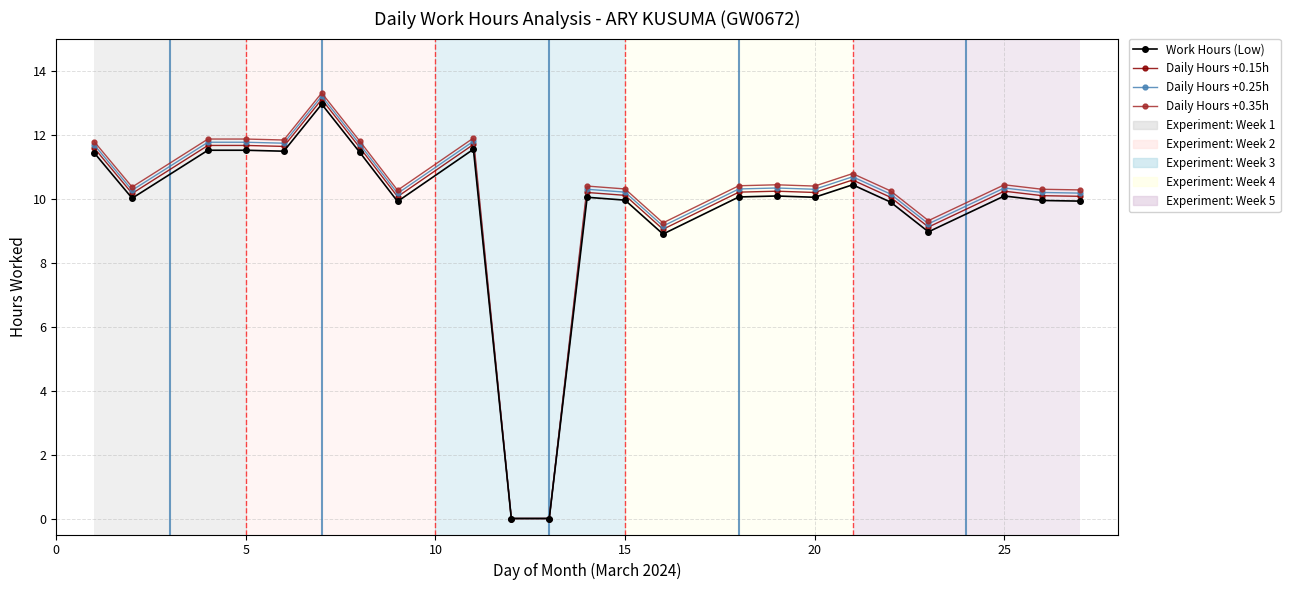

What is the value of the Work Hours (Low) point at the 17th from the left?

10.0